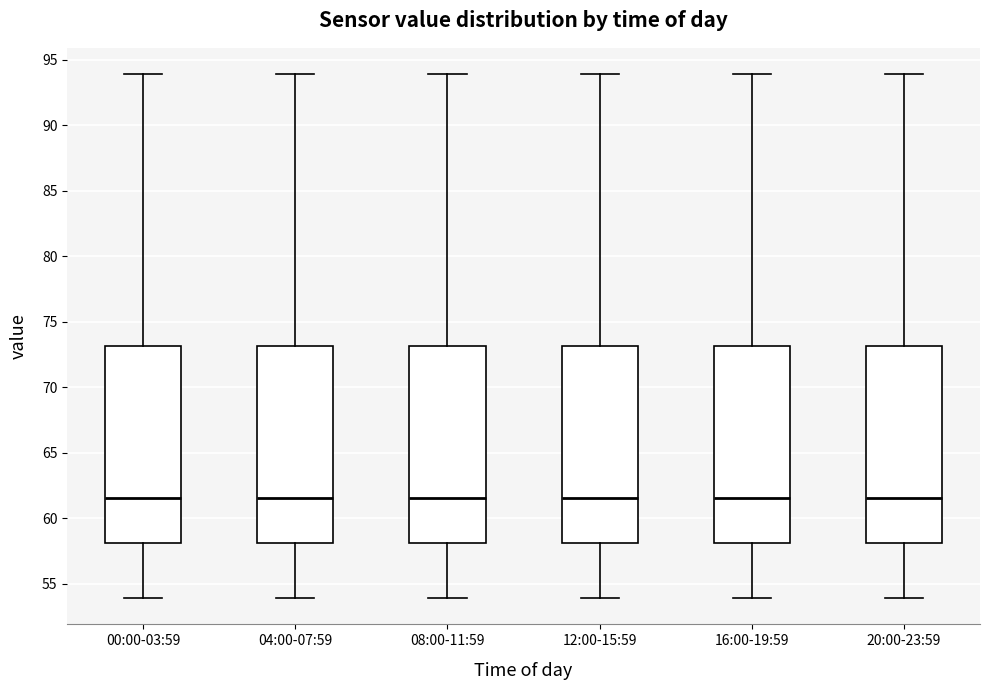

Reading left to right, transcribe this box plot: for each box, give where its median line is, the range the box spans, and where its two whiskers end, as read against the y-axis. The values are not printed on the chart, so give them approximately, as read against the axis.

00:00-03:59: median 61.5, box 58.0 to 73.0, whiskers 54.0 to 94.0
04:00-07:59: median 61.5, box 58.0 to 73.0, whiskers 54.0 to 94.0
08:00-11:59: median 61.5, box 58.0 to 73.0, whiskers 54.0 to 94.0
12:00-15:59: median 61.5, box 58.0 to 73.0, whiskers 54.0 to 94.0
16:00-19:59: median 61.5, box 58.0 to 73.0, whiskers 54.0 to 94.0
20:00-23:59: median 61.5, box 58.0 to 73.0, whiskers 54.0 to 94.0